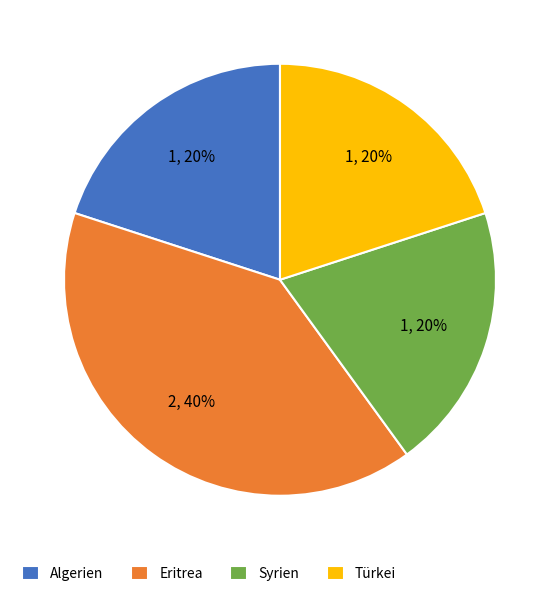

True or false: Algerien accounts for 20% of the total.

True